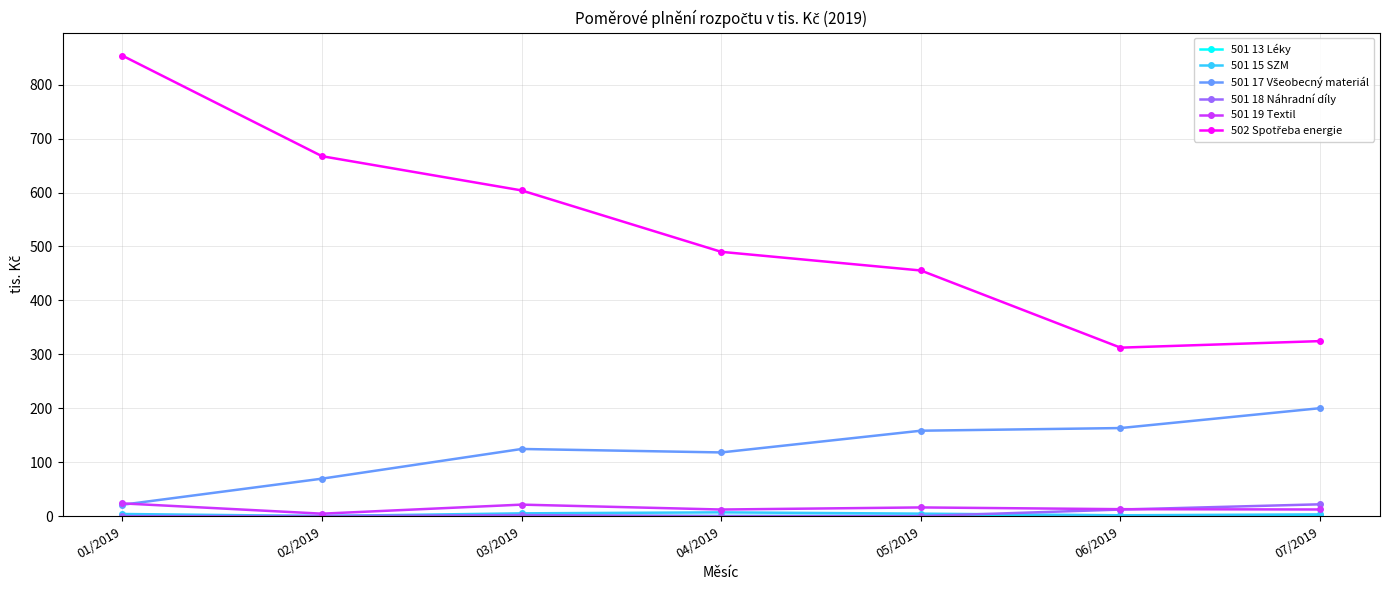

How many lines are shown in the chart?

6